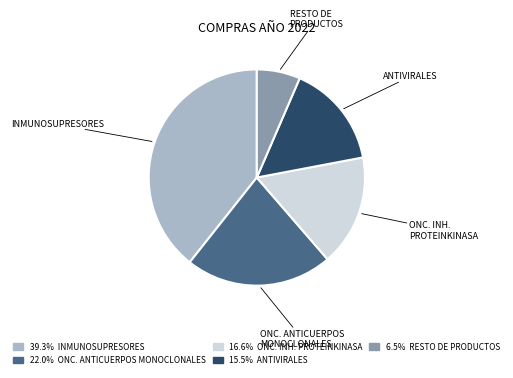

Does ONC. ANTICUERPOS MONOCLONALES represent more than half of the total?

No